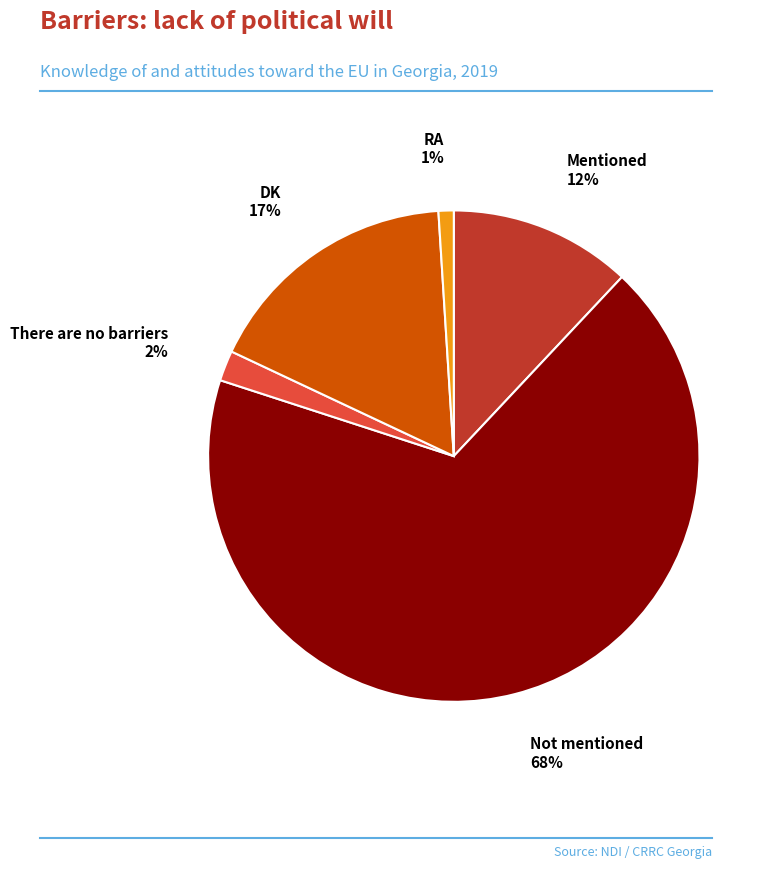

To the nearest percent, what is the difference between the largest and smallest slice percentages?

67%